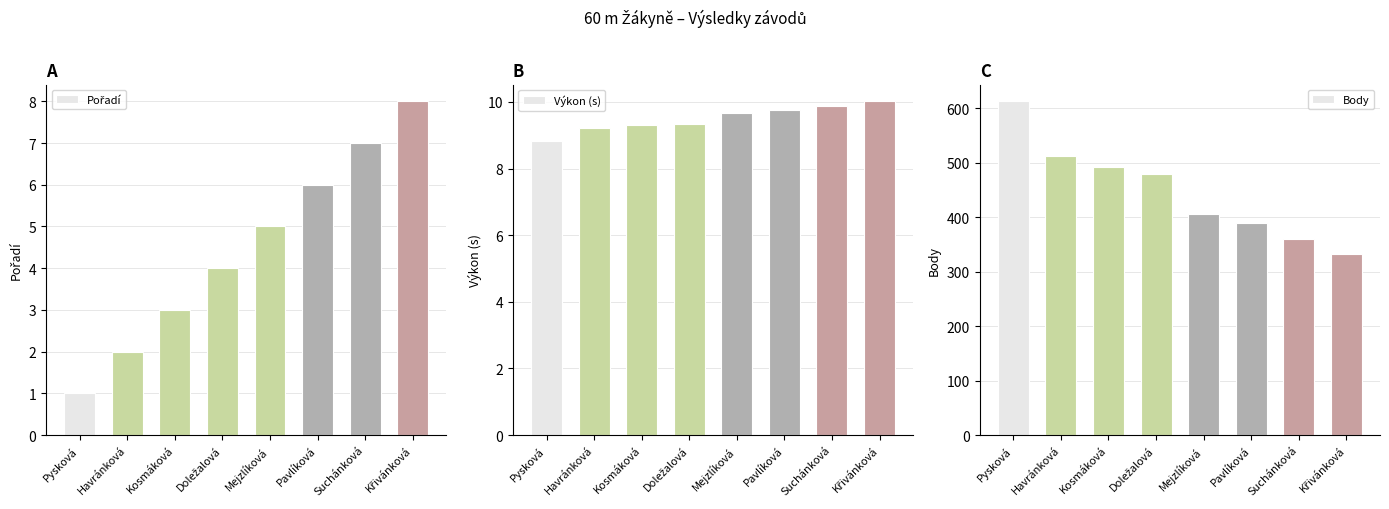

What is the smallest value displayed?

1.0